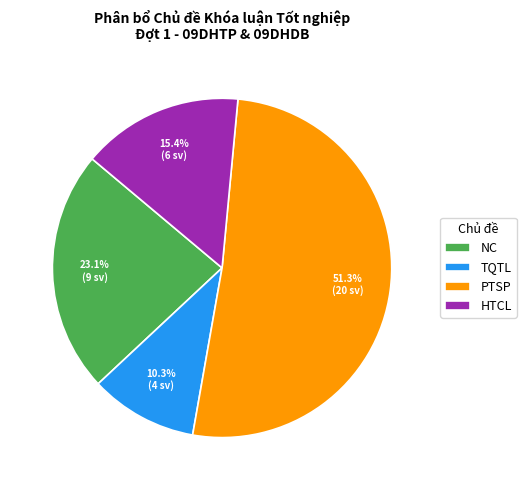

What percentage is NOT represented by NC?

76.9%